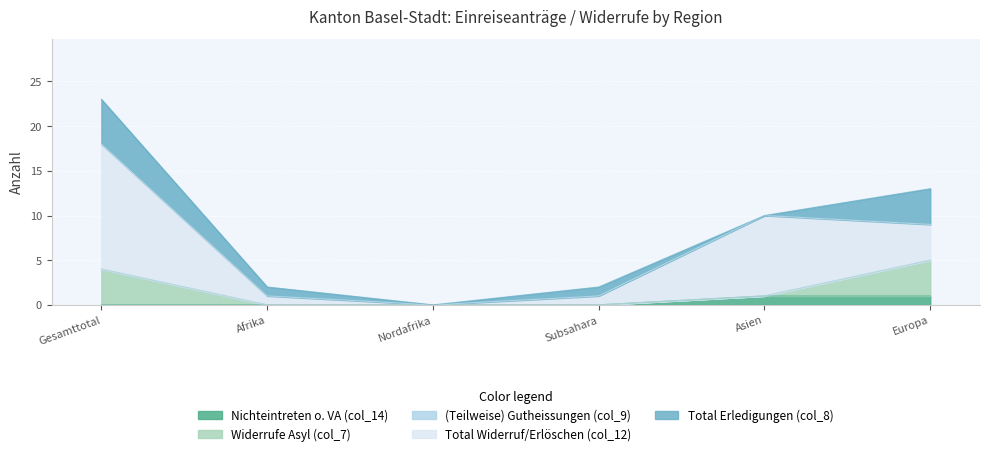

Is the value of Total Erledigungen (col_8) at Europa greater than the value of (Teilweise) Gutheissungen (col_9) at Nordafrika?

Yes